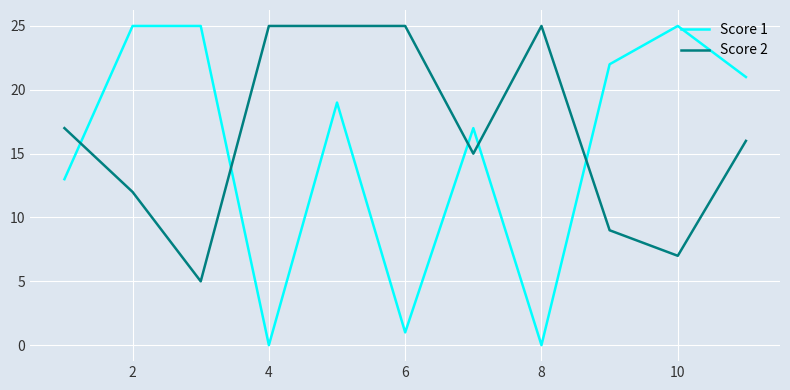

List the series in order of their overall mean, highest first.

Score 2, Score 1